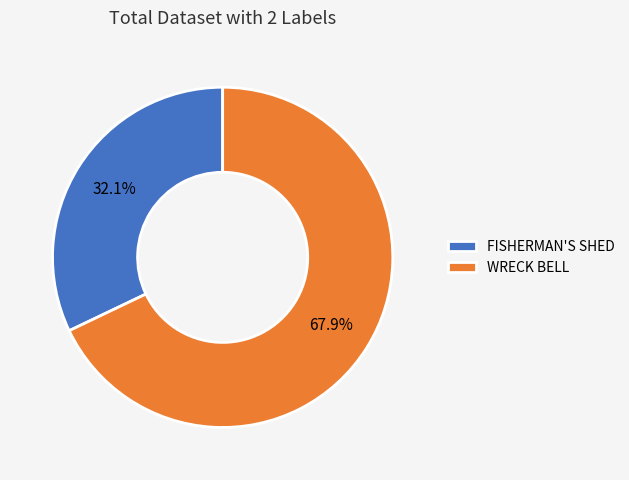

Is there any slice that represents more than half of the pie?

Yes